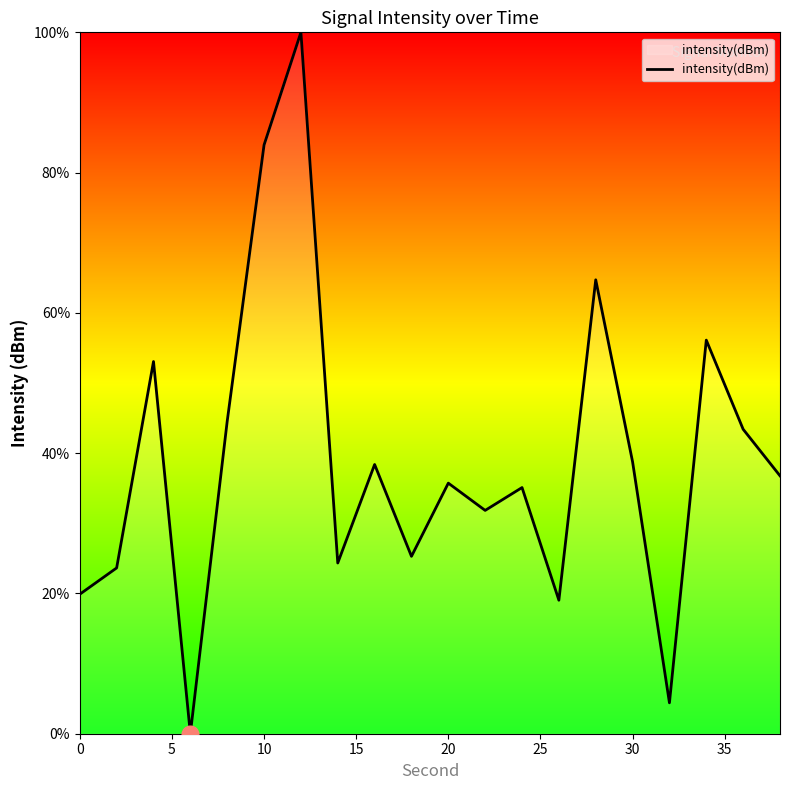

What is the greatest value displayed?

100.0